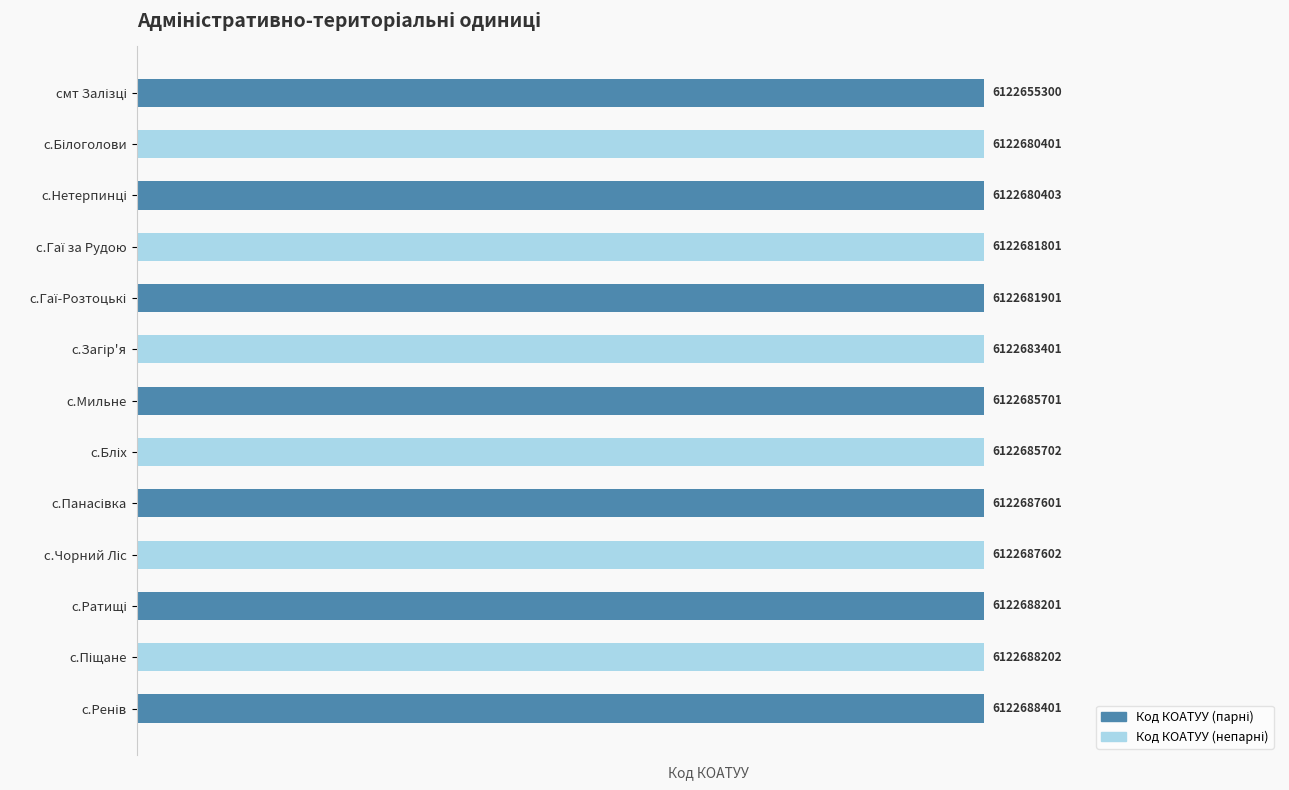

Does the chart contain any negative values?

No